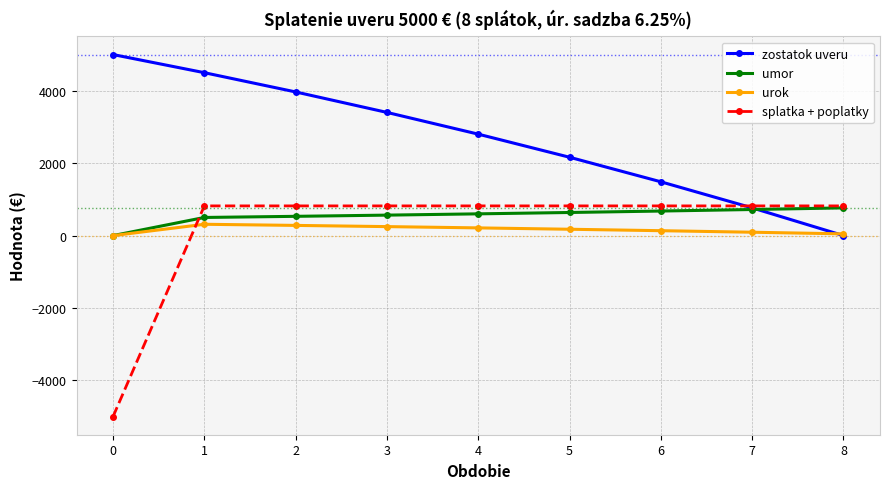

What is the sum of the splatka + poplatky values at 2 and 8?

1640.1